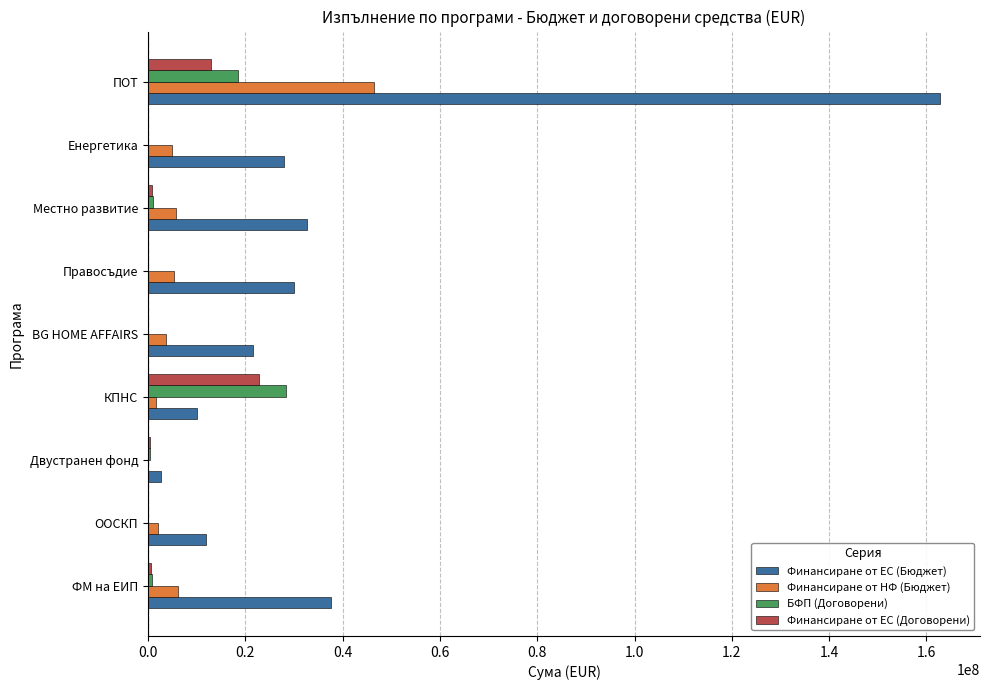

Which category has the highest value in the БФП (Договорени) series?

КПНС